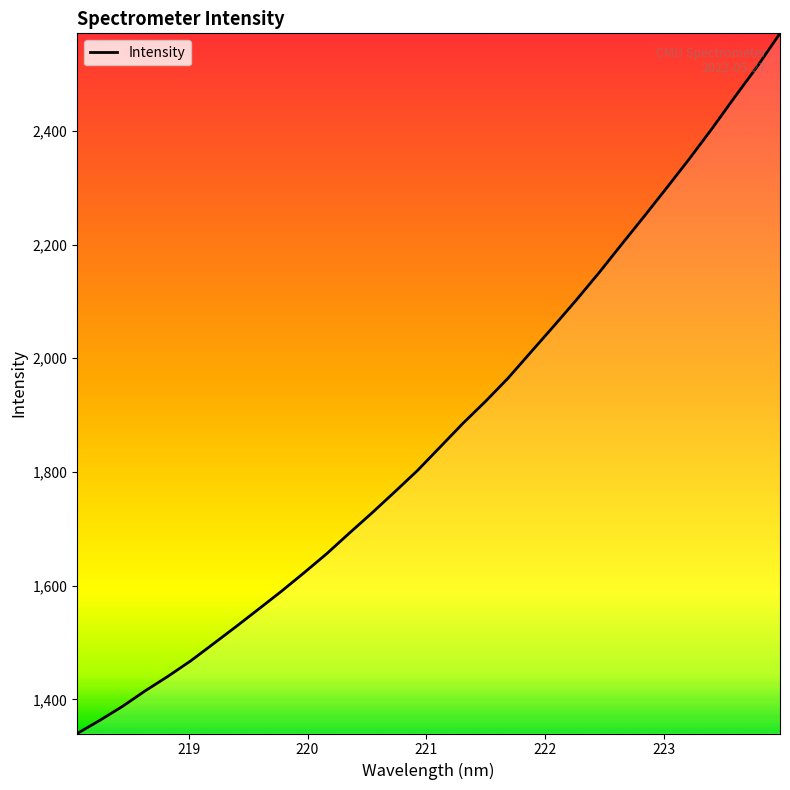

What is the difference between the maximum and minimum values?

1231.4